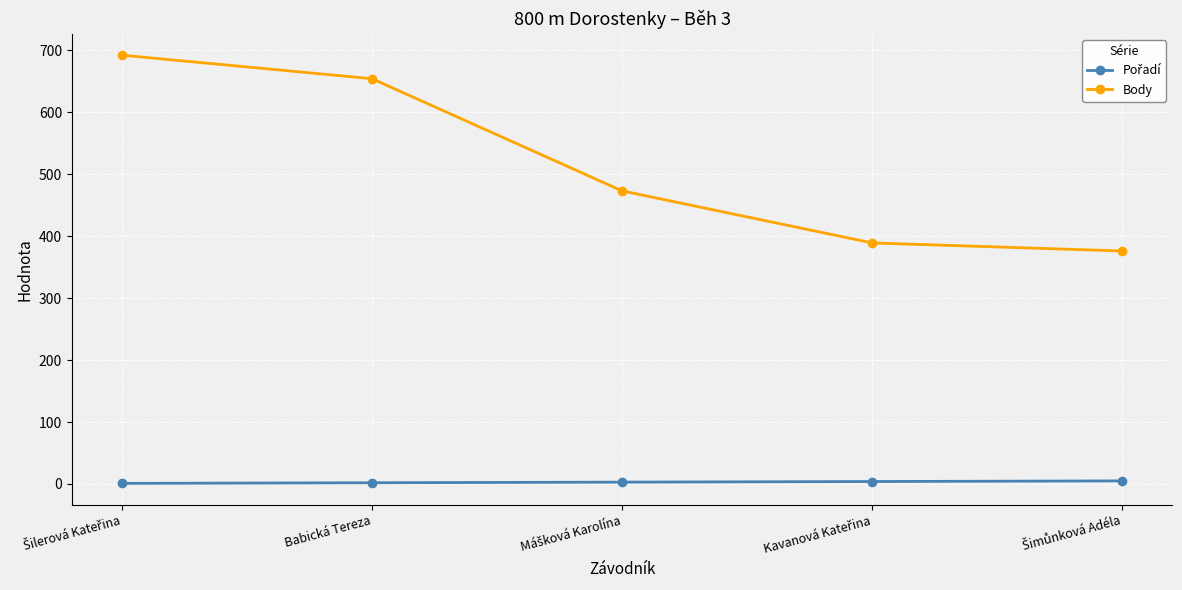

What is the greatest value displayed?

692